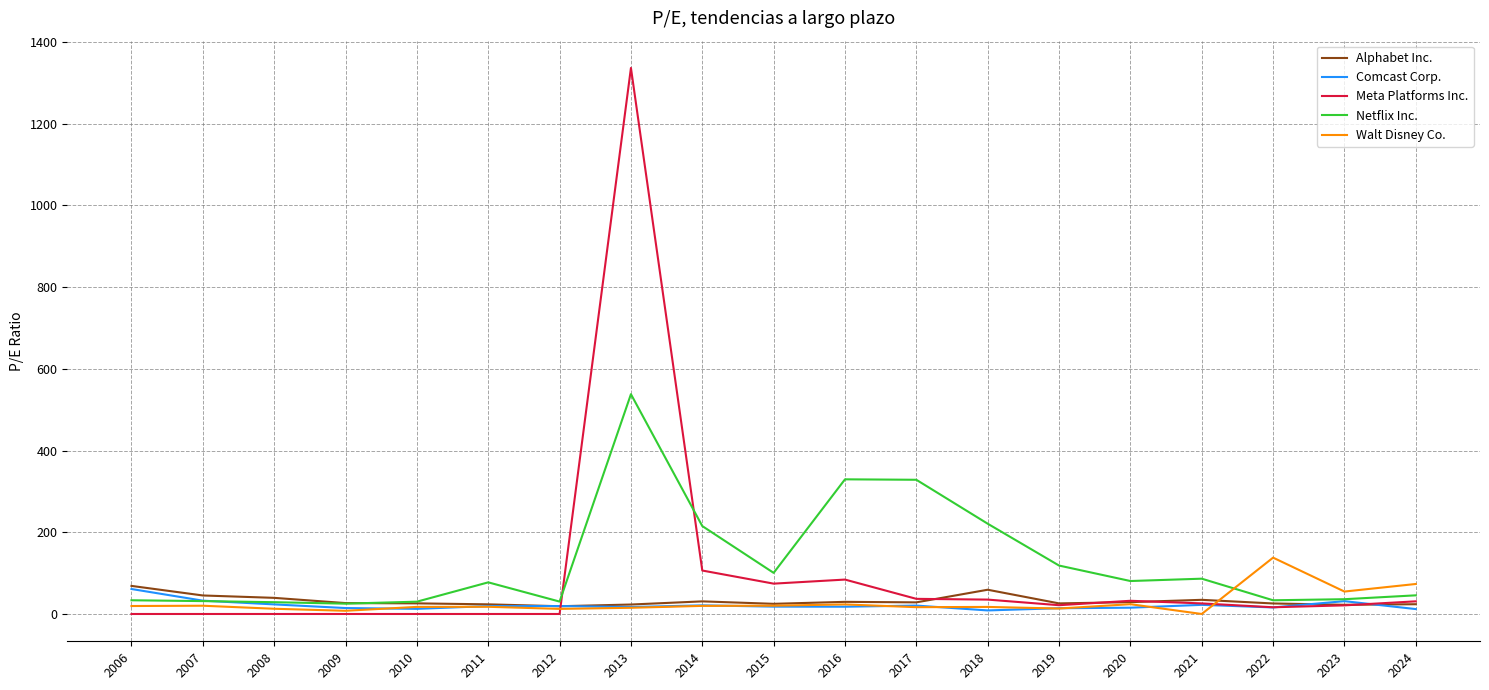

The Netflix Inc. series shows 578.5 at 2017. True or false?

False